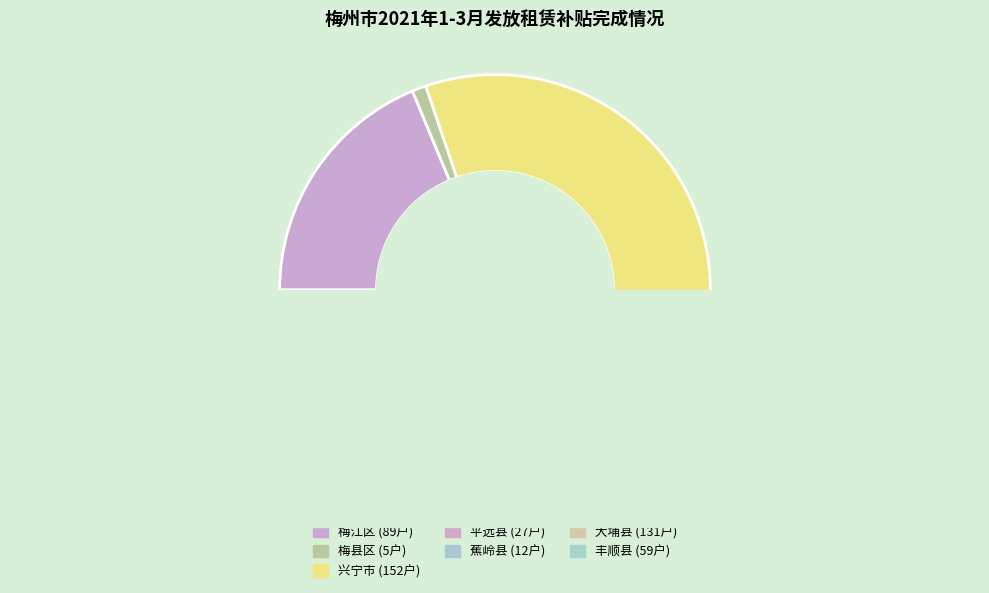

How many segments does this pie chart have?

7